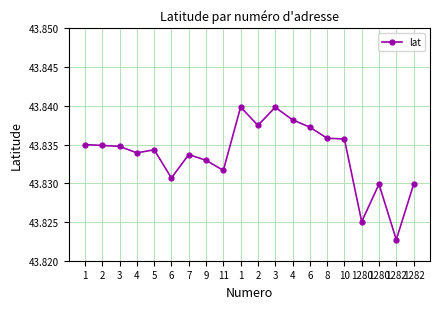

What value does the data have at 3?

43.8